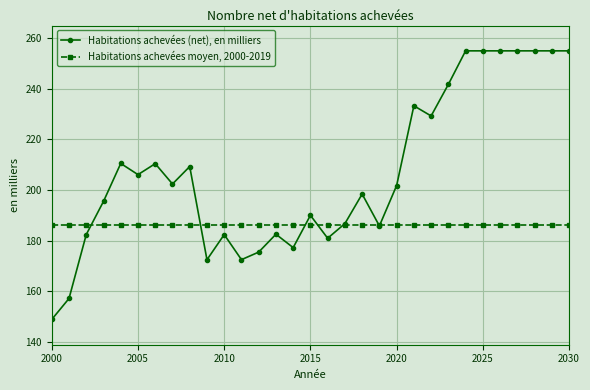

What are all the series names shown in the legend?

Habitations achevées (net), en milliers, Habitations achevées moyen, 2000-2019